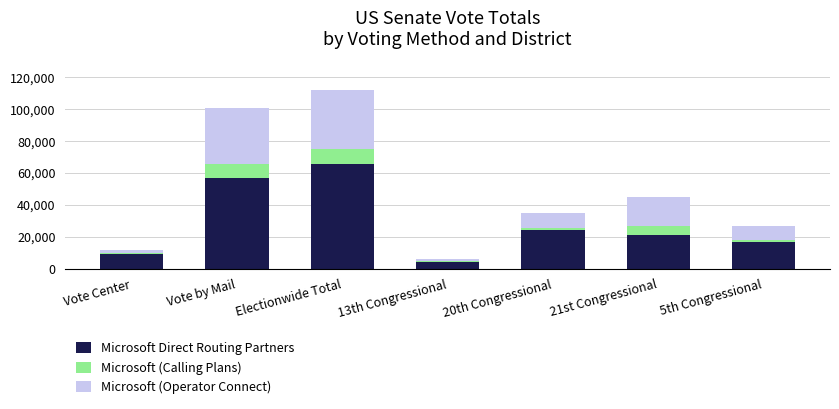

At which label does Microsoft Direct Routing Partners reach its peak?

Electionwide Total